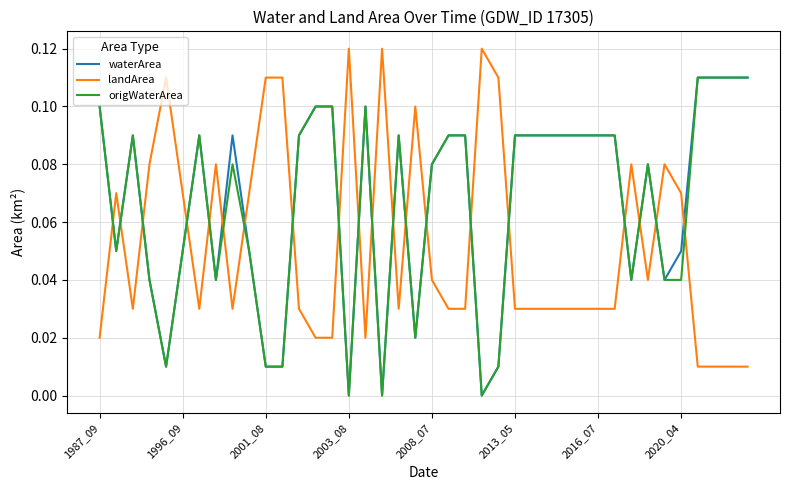

At how many categories does at least one series exceed 0?

40